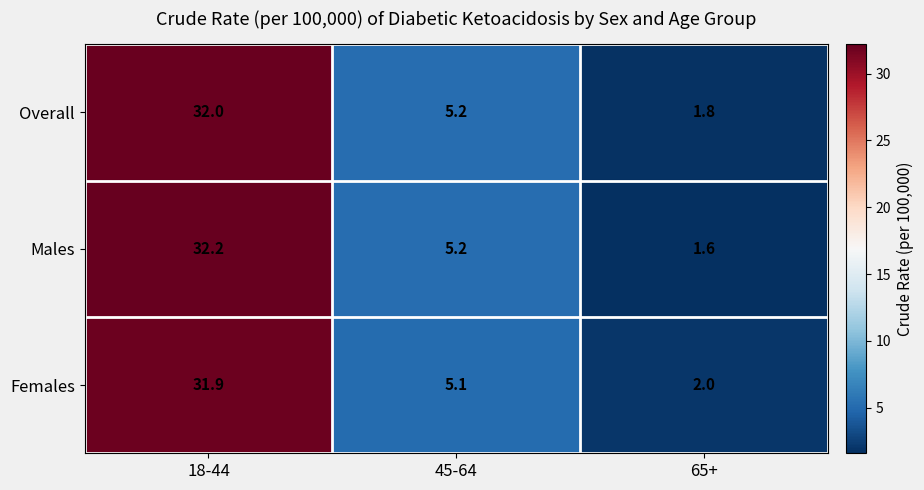

At which category is the sum across all series the highest?

18-44